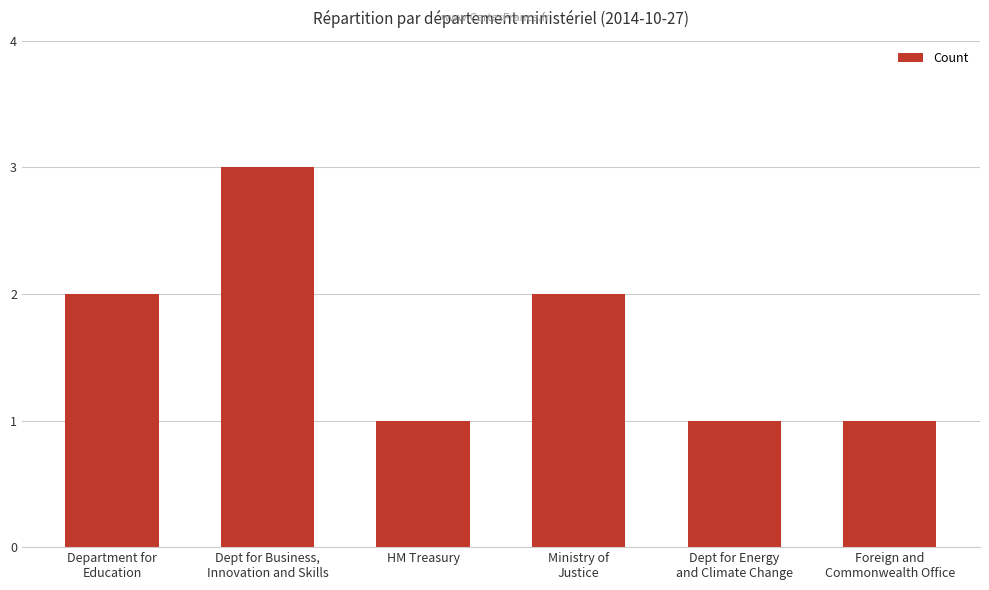

How many series are shown in this chart?

1